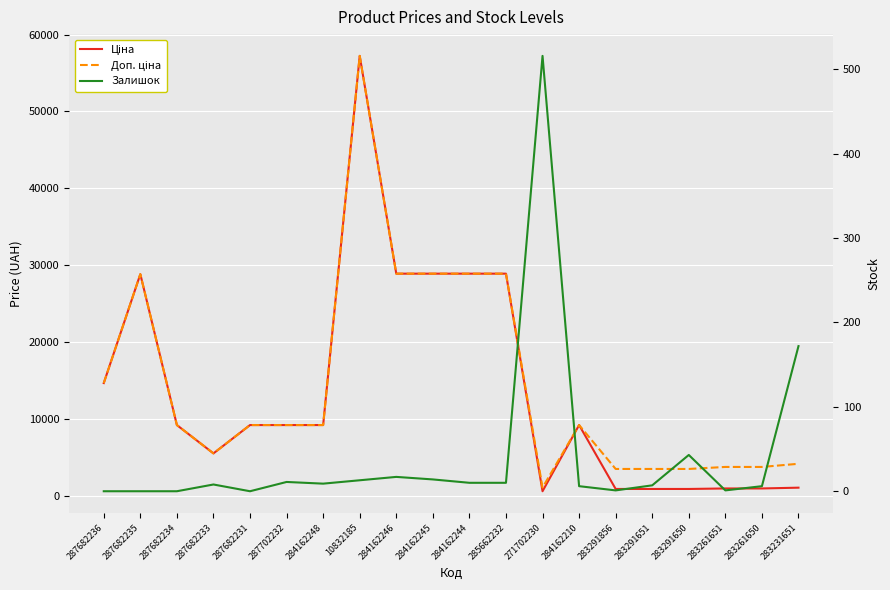

Where is the first local minimum for Доп. ціна?

287682233